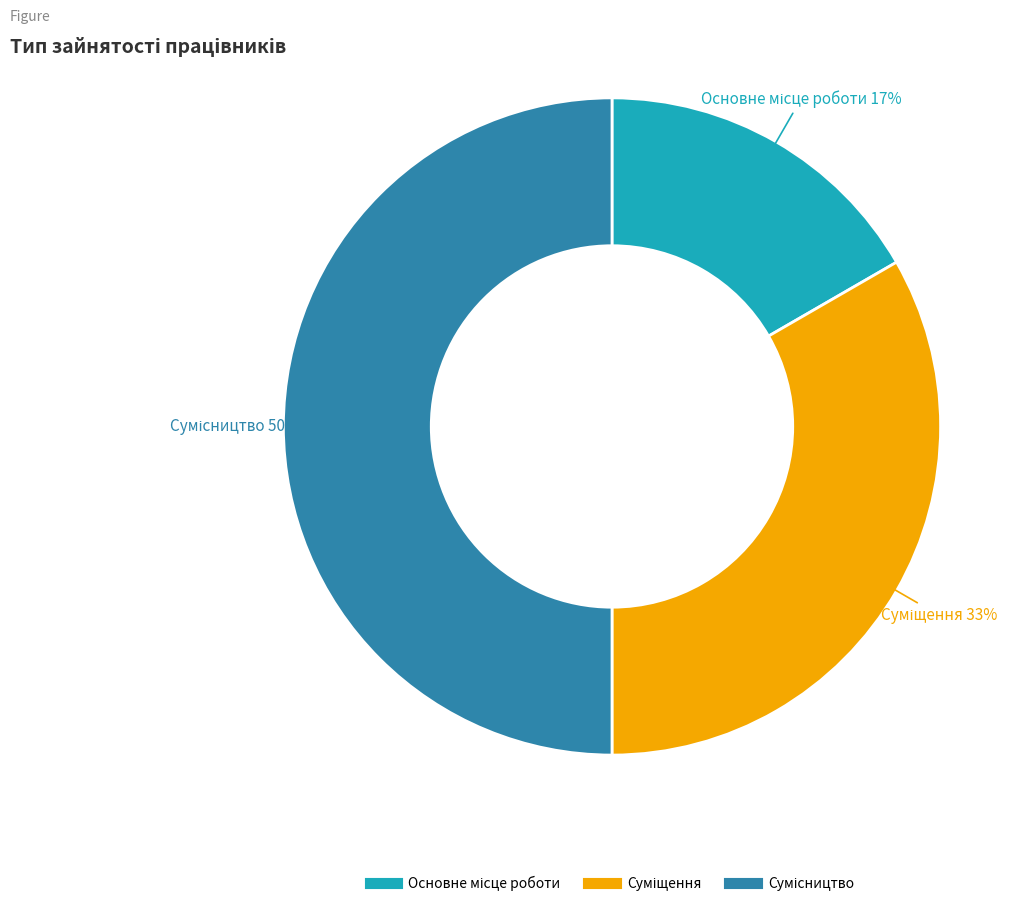

To the nearest percent, what is the difference between the largest and smallest slice percentages?

33%